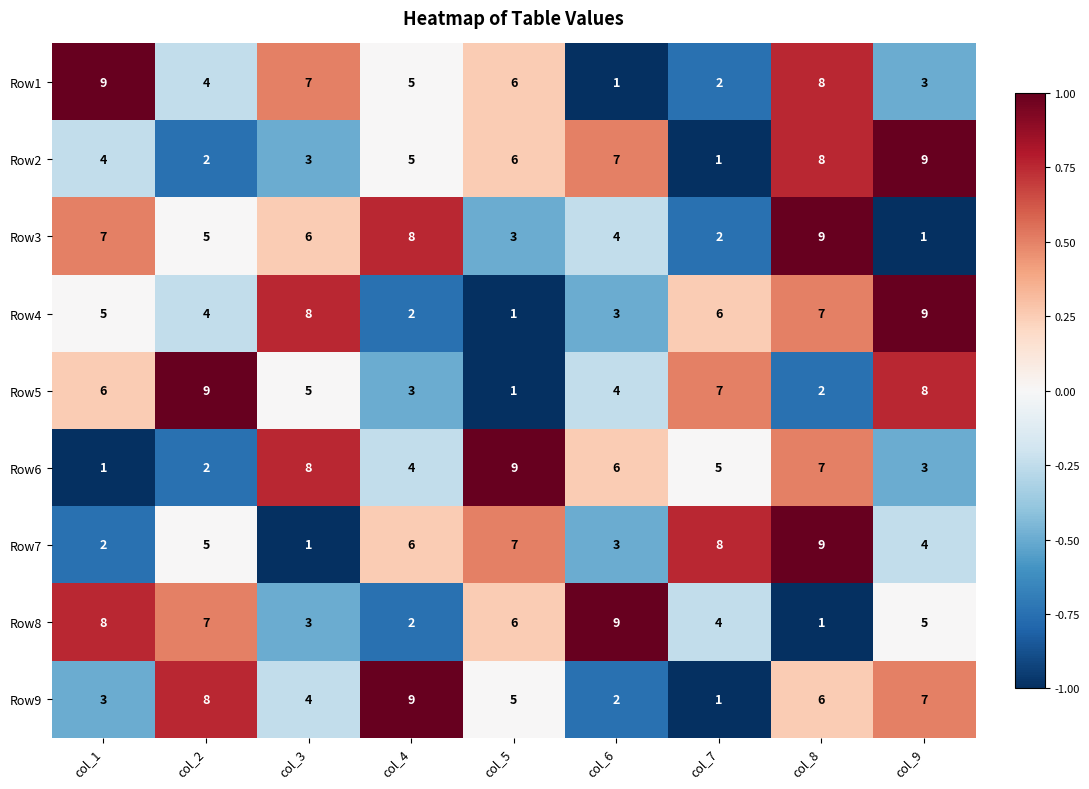

What is the maximum value shown in the chart?

9